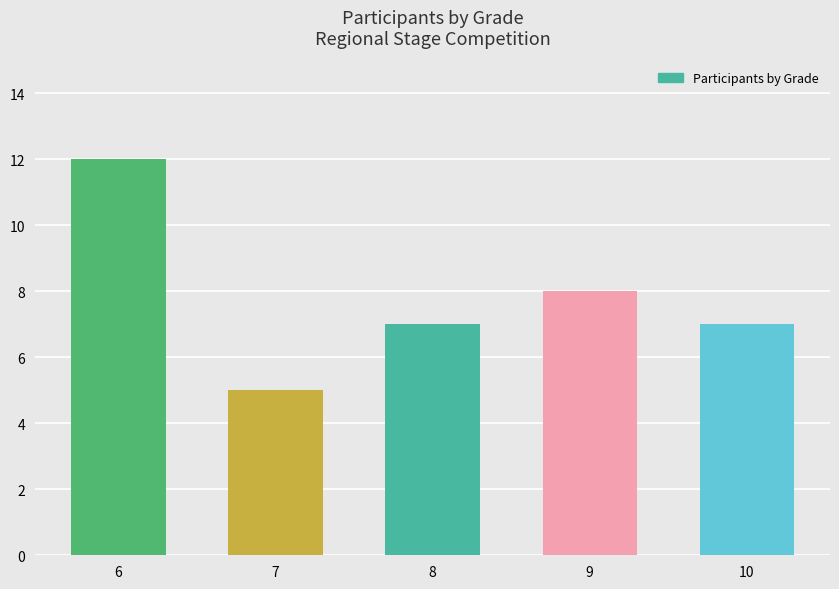

The value at 10 is 7. True or false?

True